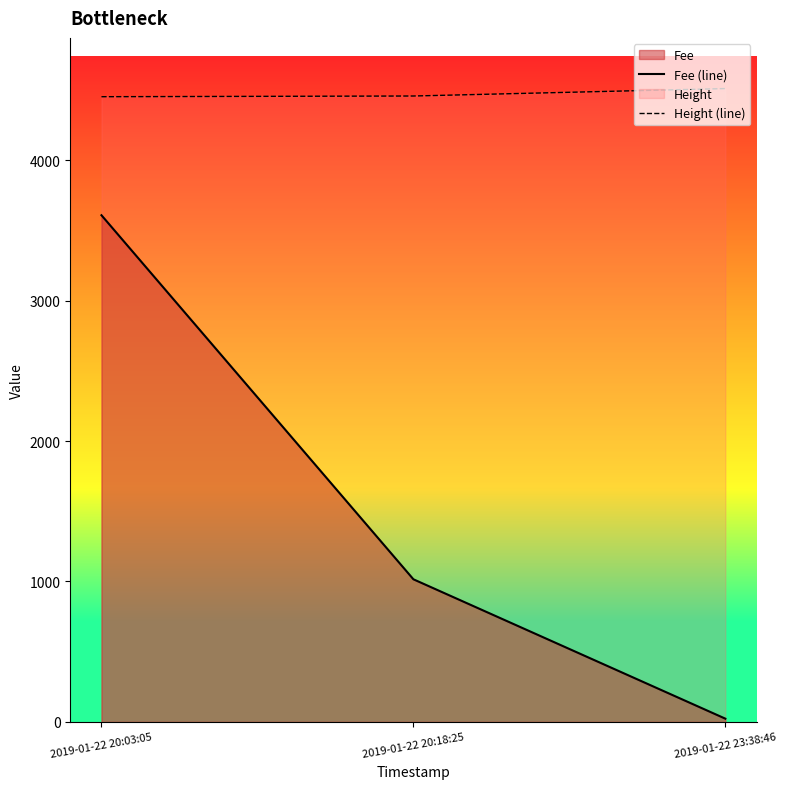

What is the total value across all series at 2019-01-22 23:38:46?

4532.6